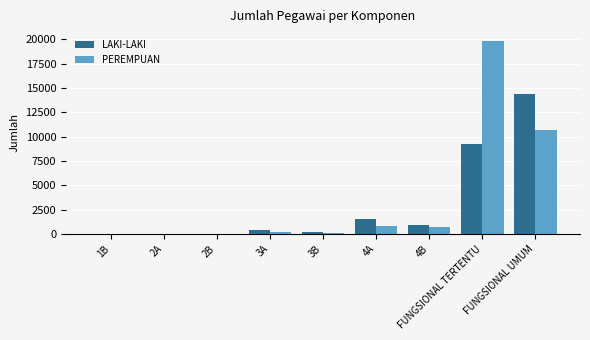

What is the maximum value shown in the chart?

19863